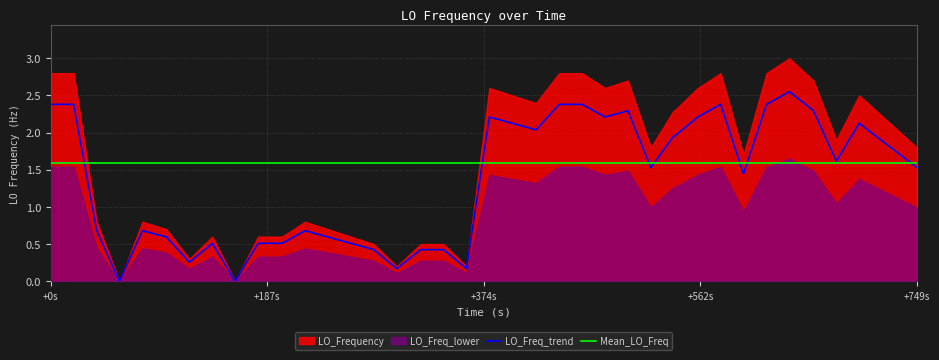

How many data points are above 1?

22